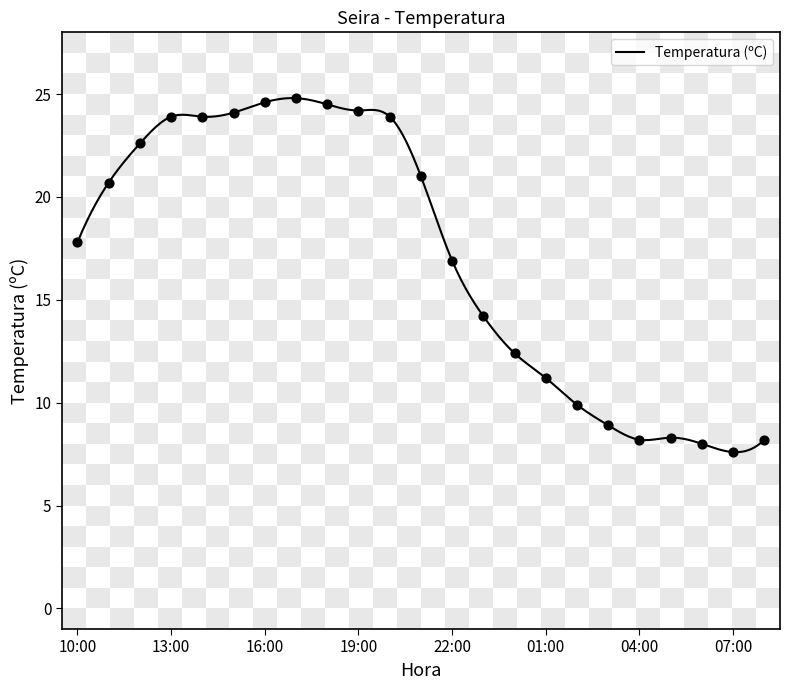

What is the ratio of the value at 16:00 to the value at 10:00?

1.4